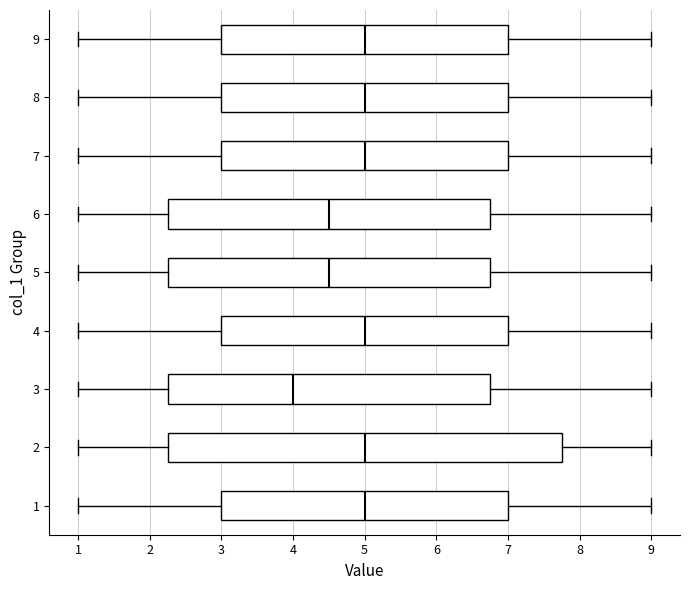

Reading bottom to top, transcribe this box plot: for each box, give where its median line is, the range the box spans, and where its two whiskers end, as read against the x-axis. The values are not printed on the chart, so give them approximately, as read against the axis.

1: median 5.0, box 3.0 to 7.0, whiskers 1.0 to 9.0
2: median 5.0, box 2.3 to 7.8, whiskers 1.0 to 9.0
3: median 4.0, box 2.3 to 6.8, whiskers 1.0 to 9.0
4: median 5.0, box 3.0 to 7.0, whiskers 1.0 to 9.0
5: median 4.5, box 2.3 to 6.8, whiskers 1.0 to 9.0
6: median 4.5, box 2.3 to 6.8, whiskers 1.0 to 9.0
7: median 5.0, box 3.0 to 7.0, whiskers 1.0 to 9.0
8: median 5.0, box 3.0 to 7.0, whiskers 1.0 to 9.0
9: median 5.0, box 3.0 to 7.0, whiskers 1.0 to 9.0